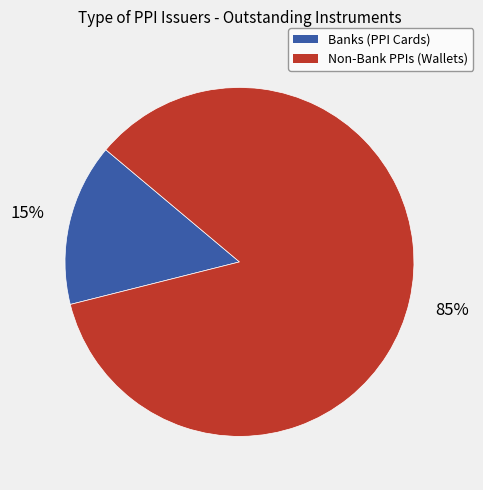

To the nearest percent, what is the average slice percentage?

50%